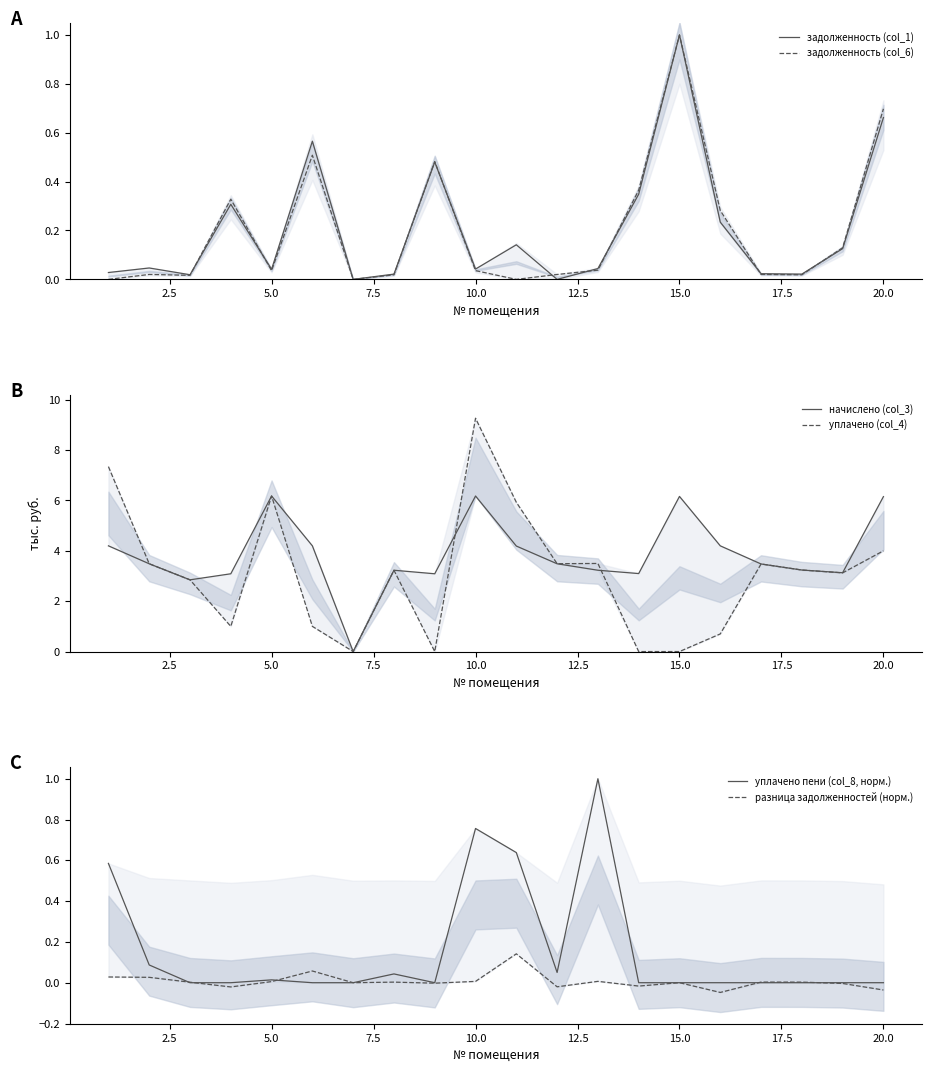

How many intersections are there between задолженность (col_1) and задолженность (col_6)?

9